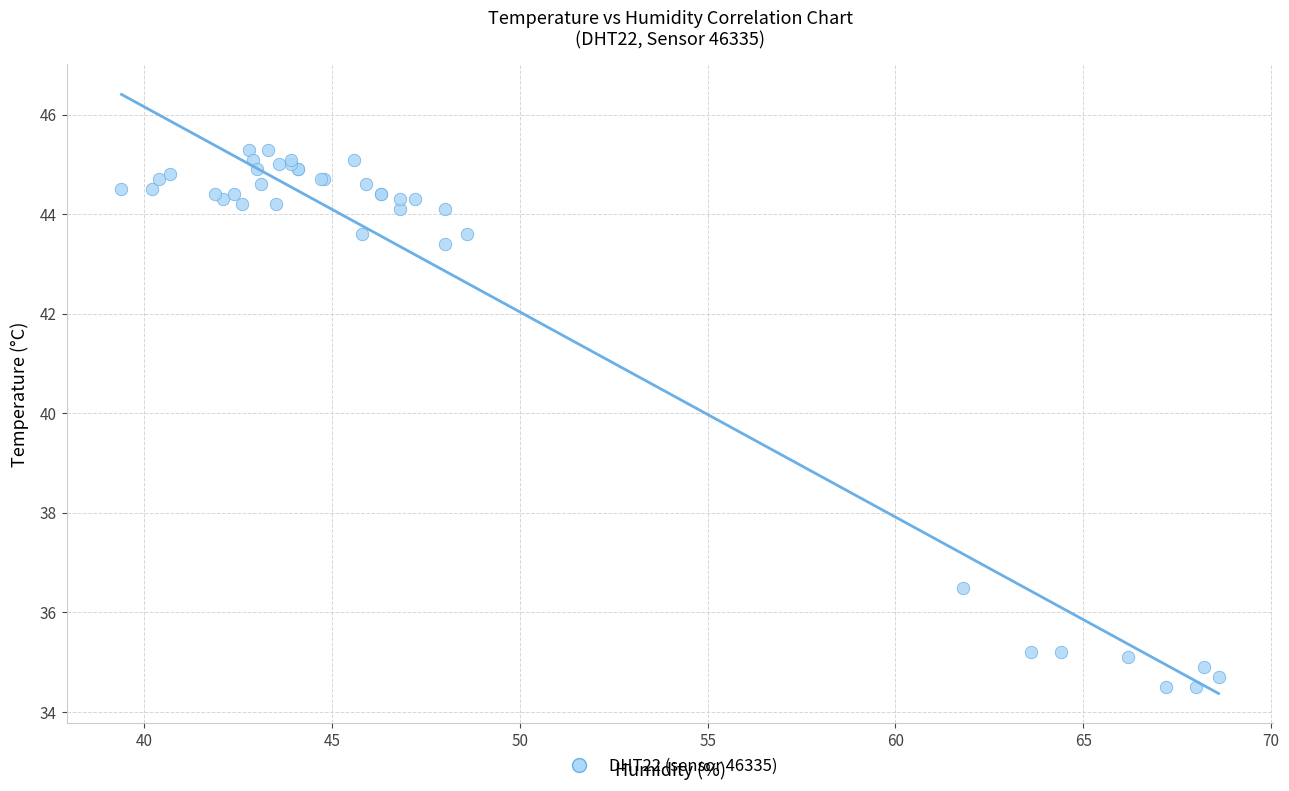

What Y value in the scatter plot is closest to 39?

36.5